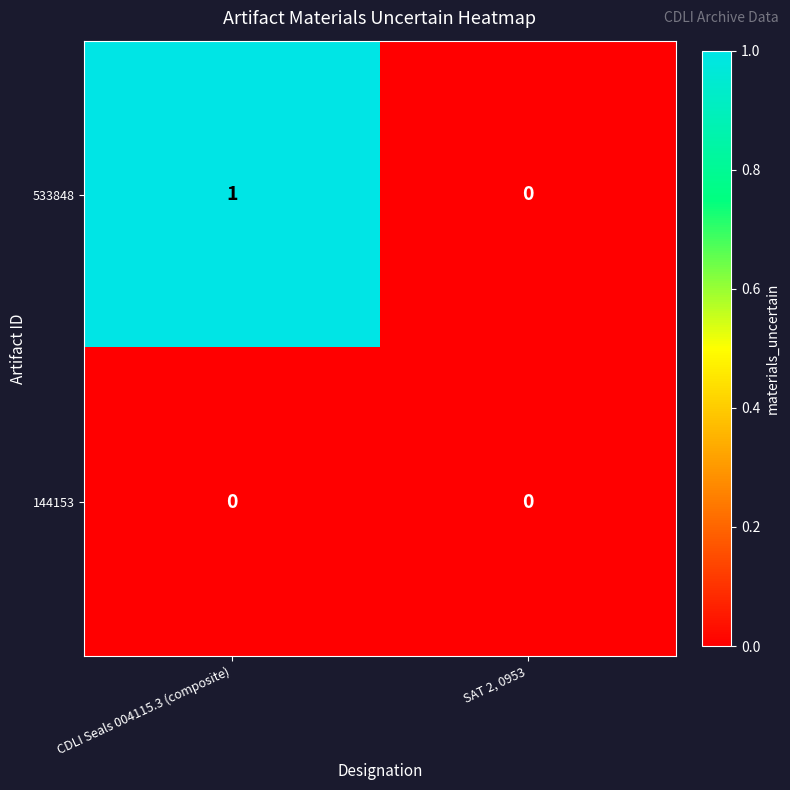

At CDLI Seals 004115.3 (composite), list the series in order from largest to smallest.

533848, 144153